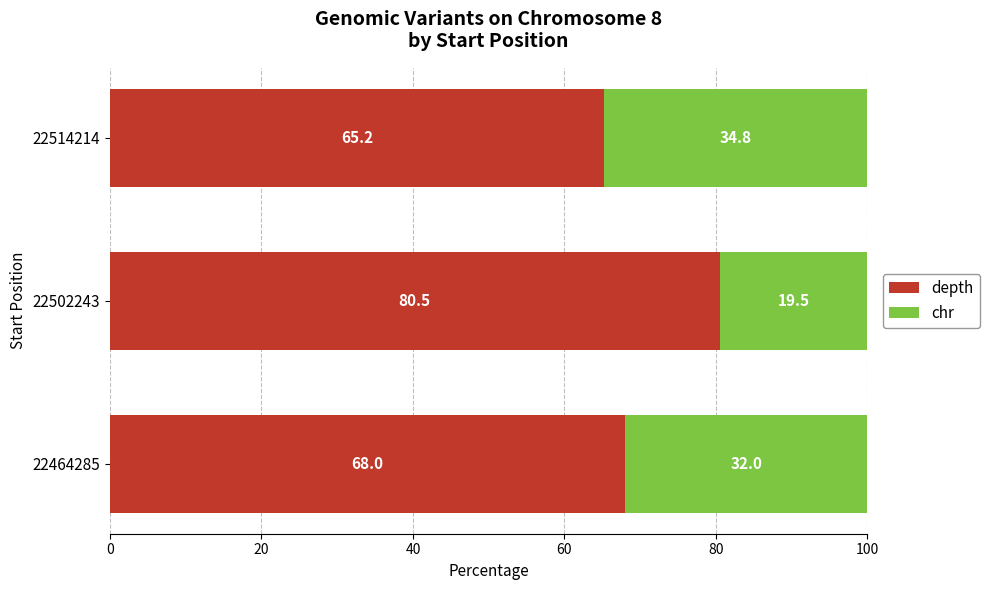

What is the difference between the maximum and minimum values in the depth series?

15.3